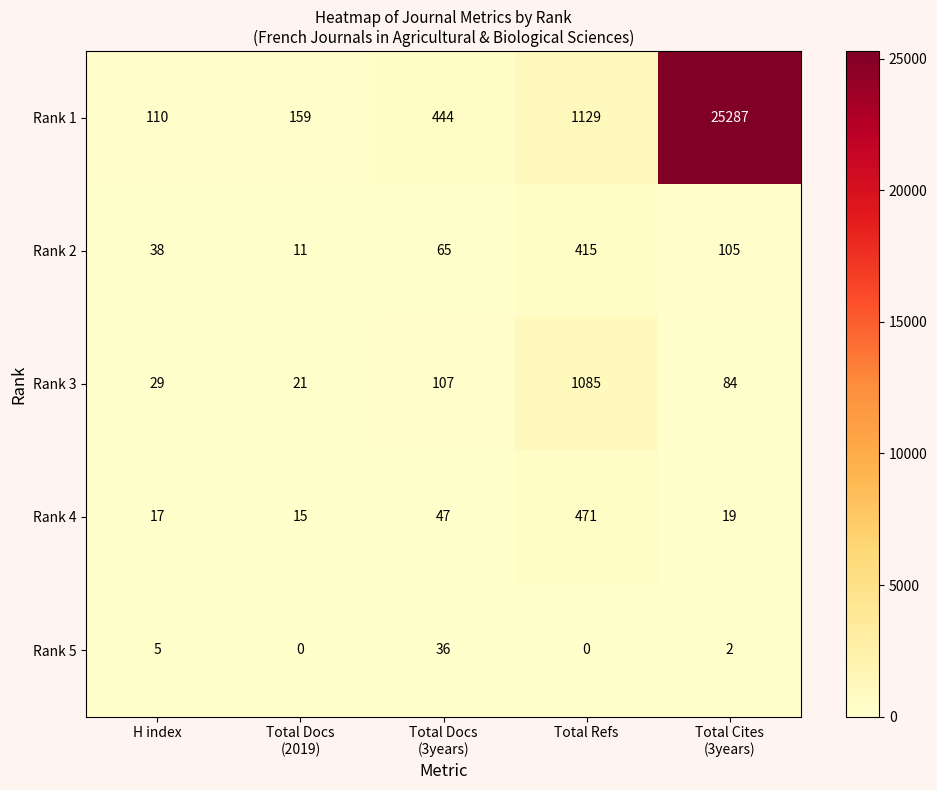

True or false: Rank 2 has a value of 24 at H index.

False